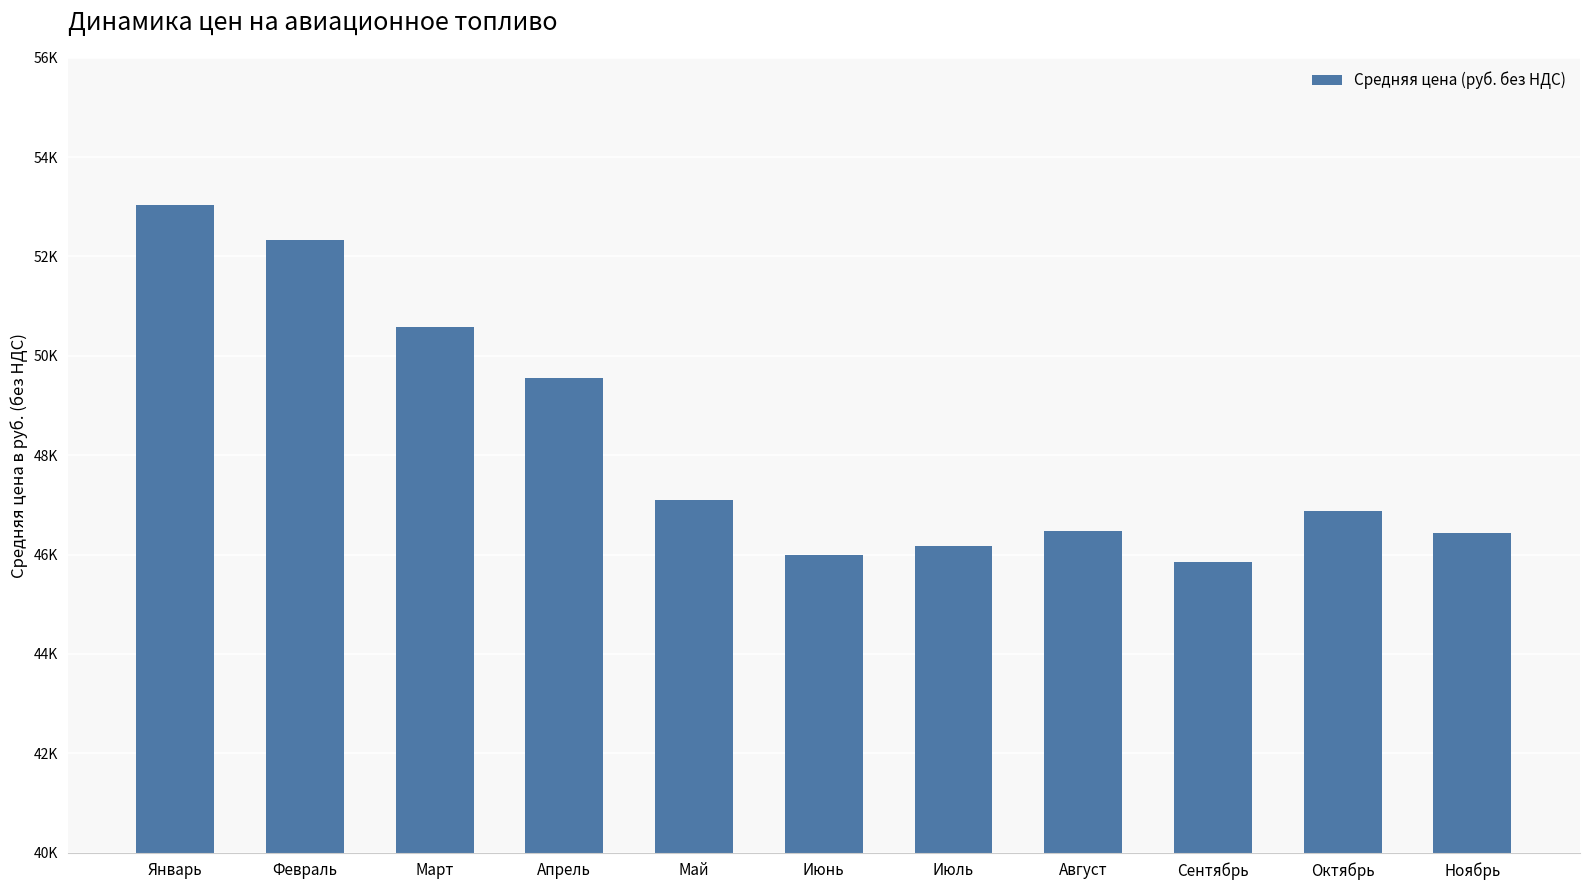

What is the sum of all values?

530392